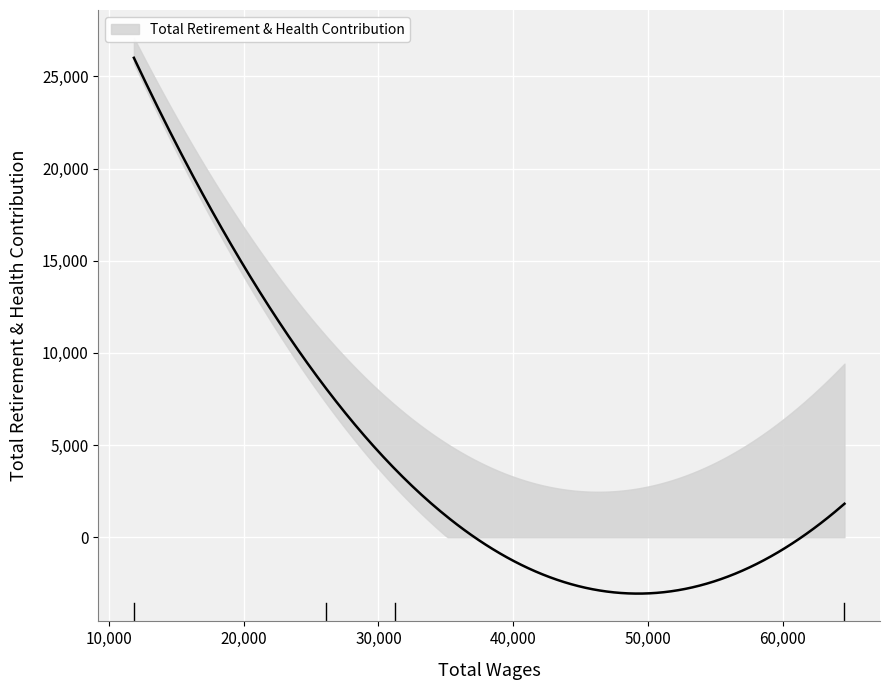

What is the sum of all values?

39584